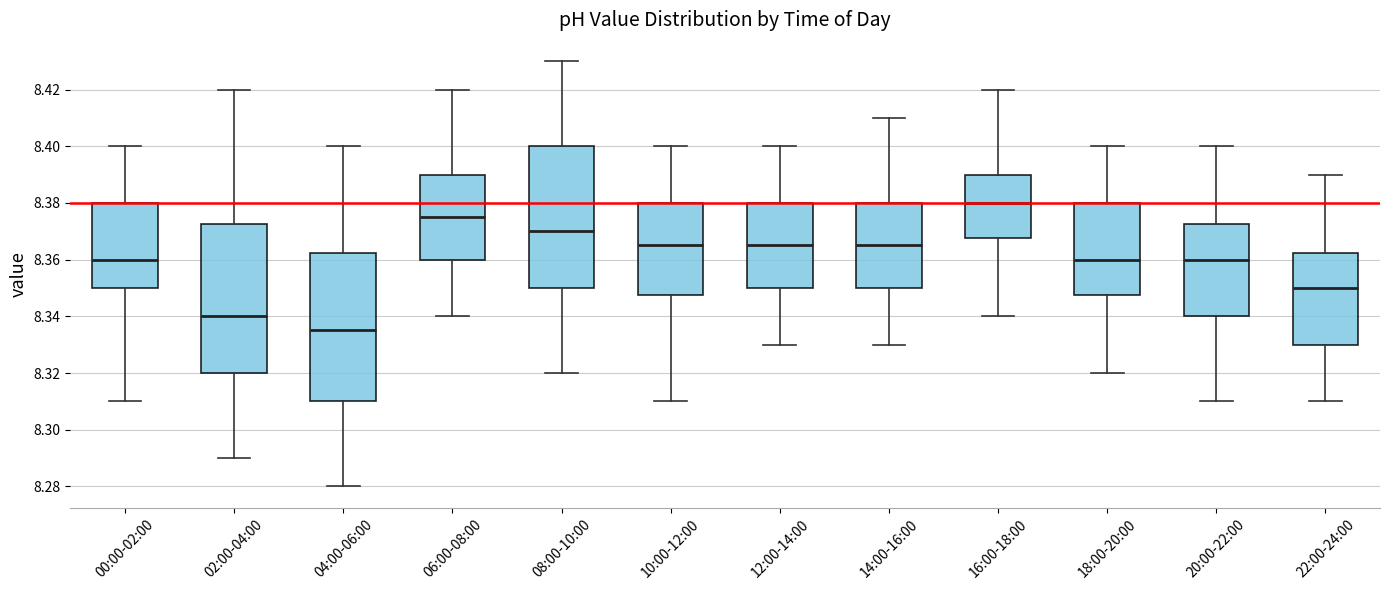

Reading left to right, read every box against the y-axis: the position of its median line, the range the box covers, and the ends of its whiskers. The values are not printed on the chart, so give them approximately, as read against the axis.

00:00-02:00: median 8.360, box 8.350 to 8.380, whiskers 8.310 to 8.400
02:00-04:00: median 8.340, box 8.320 to 8.372, whiskers 8.290 to 8.420
04:00-06:00: median 8.336, box 8.310 to 8.362, whiskers 8.280 to 8.400
06:00-08:00: median 8.376, box 8.360 to 8.390, whiskers 8.340 to 8.420
08:00-10:00: median 8.370, box 8.350 to 8.400, whiskers 8.320 to 8.430
10:00-12:00: median 8.366, box 8.348 to 8.380, whiskers 8.310 to 8.400
12:00-14:00: median 8.366, box 8.350 to 8.380, whiskers 8.330 to 8.400
14:00-16:00: median 8.366, box 8.350 to 8.380, whiskers 8.330 to 8.410
16:00-18:00: median 8.380, box 8.368 to 8.390, whiskers 8.340 to 8.420
18:00-20:00: median 8.360, box 8.348 to 8.380, whiskers 8.320 to 8.400
20:00-22:00: median 8.360, box 8.340 to 8.372, whiskers 8.310 to 8.400
22:00-24:00: median 8.350, box 8.330 to 8.362, whiskers 8.310 to 8.390